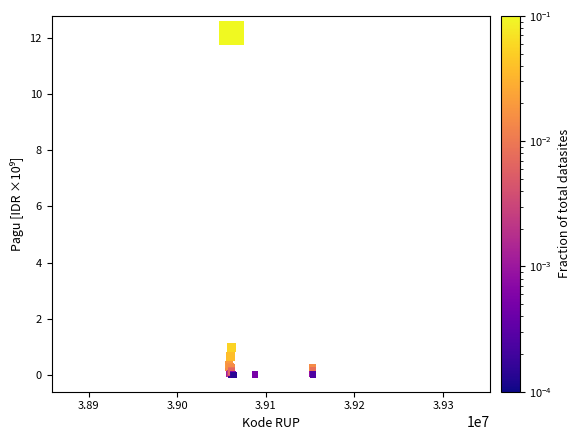

What Y value in the scatter plot is closest to 6?

1.0